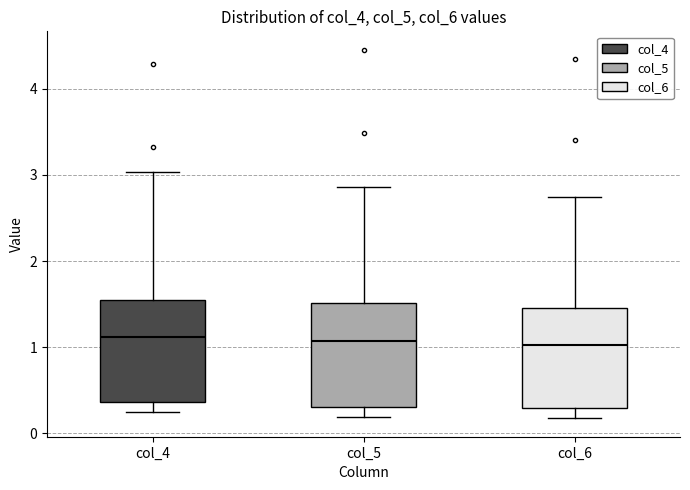

Reading left to right, read every box against the y-axis: the position of its median line, the range the box covers, and the ends of its whiskers. The values are not printed on the chart, so give them approximately, as read against the axis.

col_4: median 1.1, box 0.4 to 1.5, whiskers 0.2 to 3.0
col_5: median 1.1, box 0.3 to 1.5, whiskers 0.2 to 2.9
col_6: median 1.0, box 0.3 to 1.5, whiskers 0.2 to 2.7